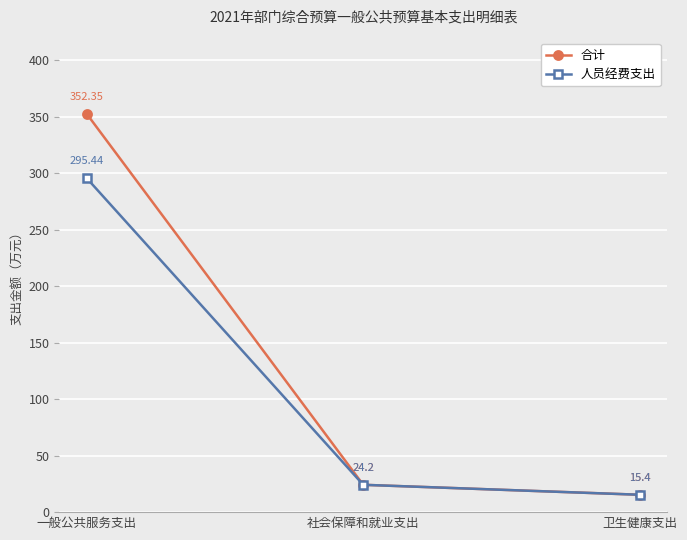

What is the difference between the maximum and second lowest values in the 人员经费支出 series?

271.2